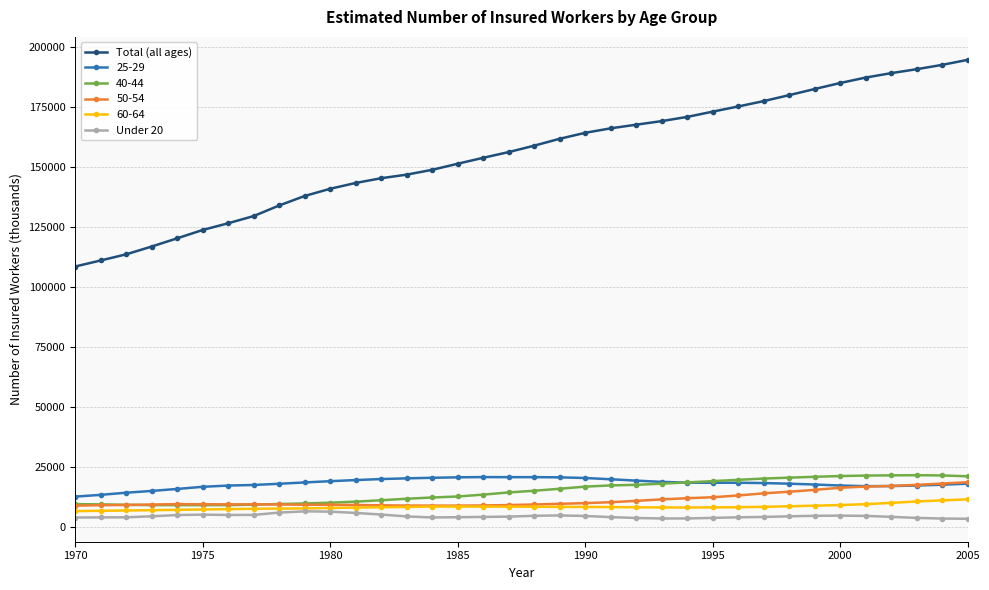

What is the lowest value of the 50-54 series?

9096